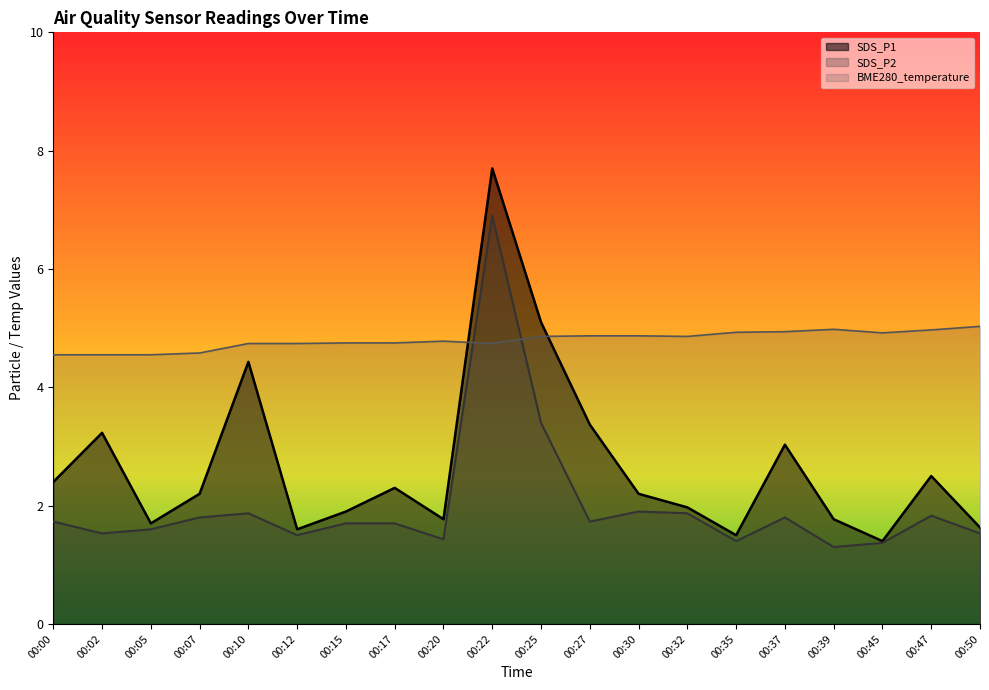

Which series has the widest spread of values?

SDS_P1